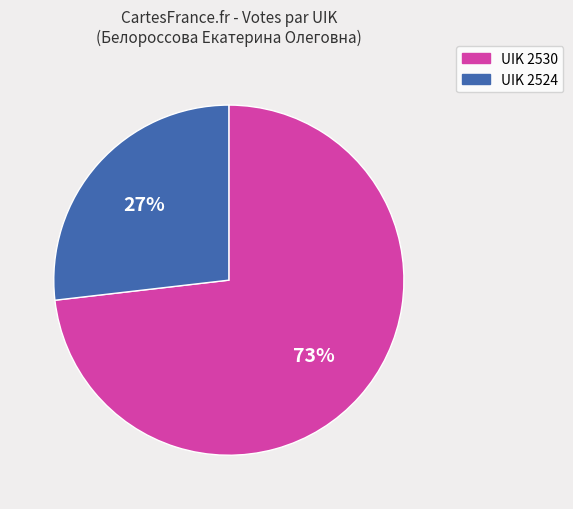

Does any single category account for the majority?

Yes